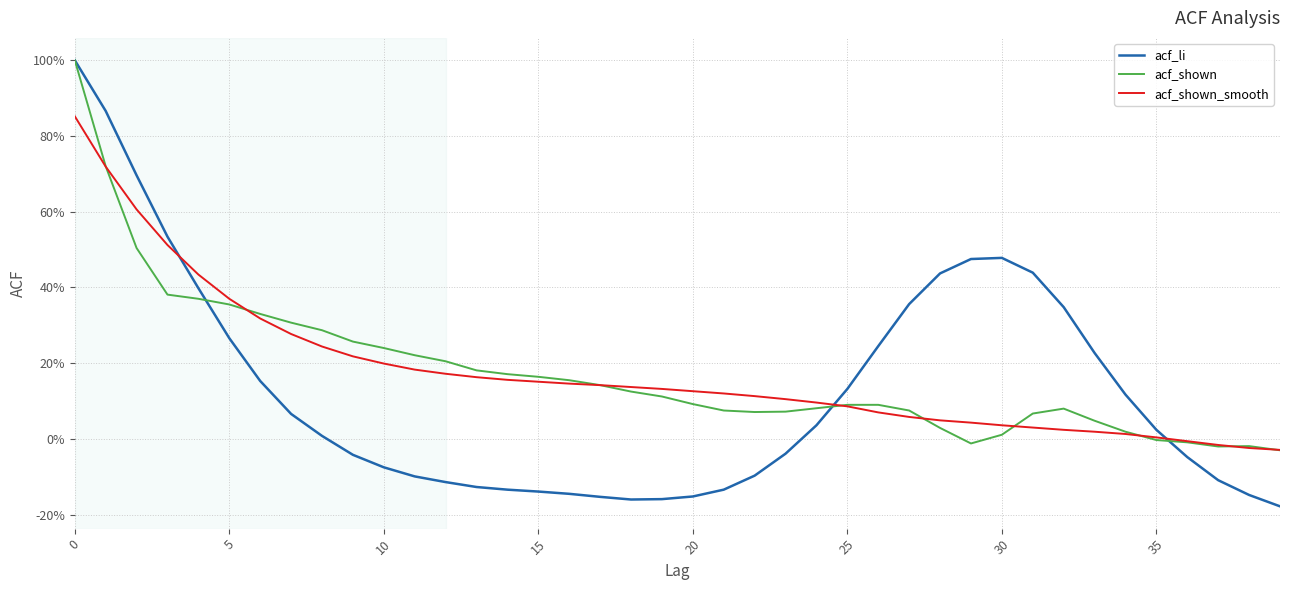

Does the chart display data point markers on the line(s)?

No